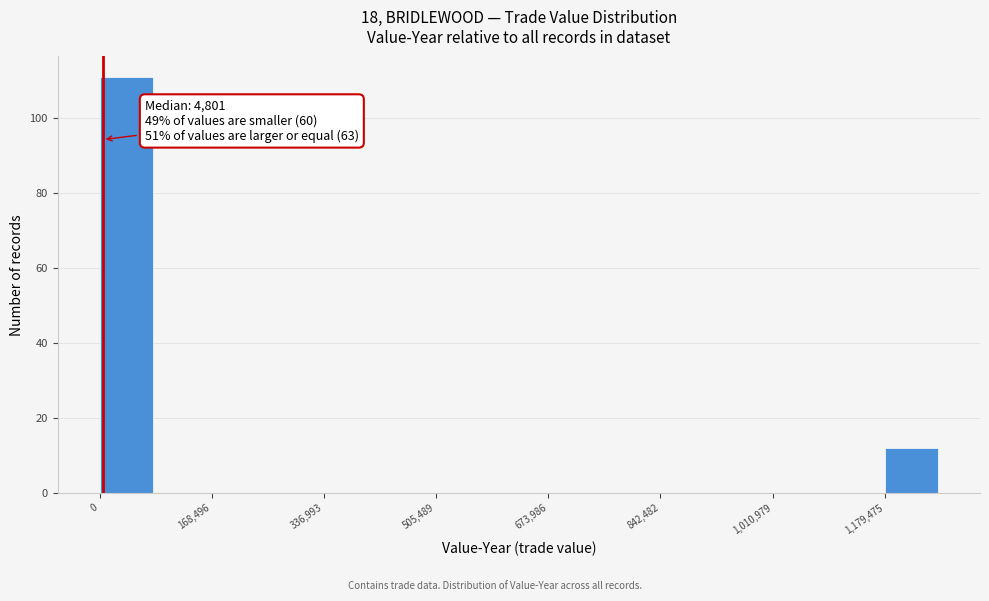

Over which range of the x-axis is the bar tallest?

0 to 80000